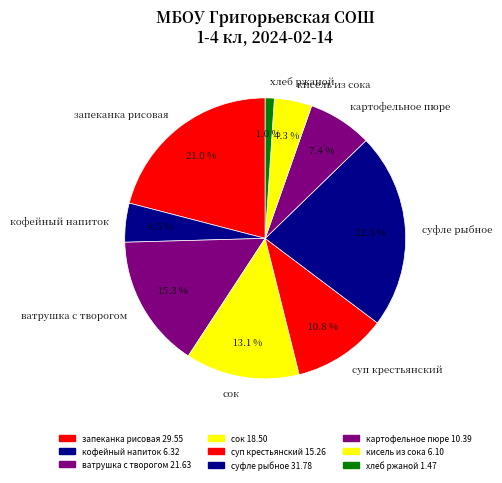

Does хлеб ржаной represent more than half of the total?

No